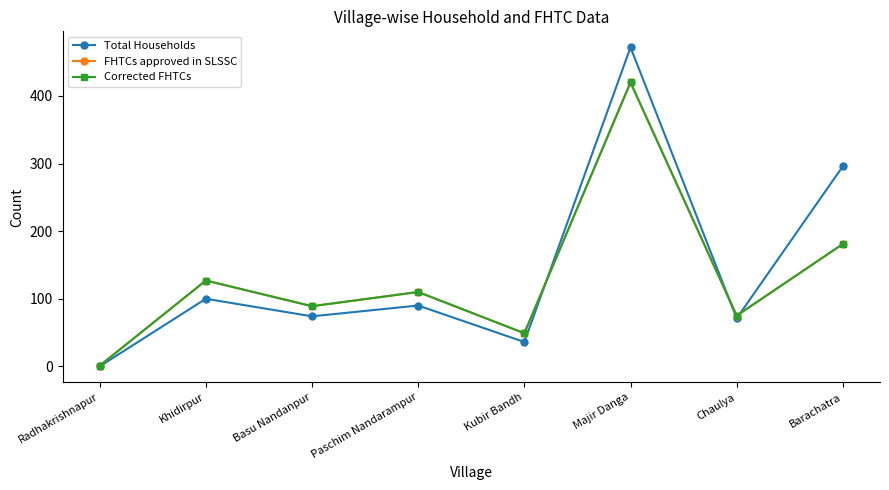

Does the chart have visible grid lines?

No